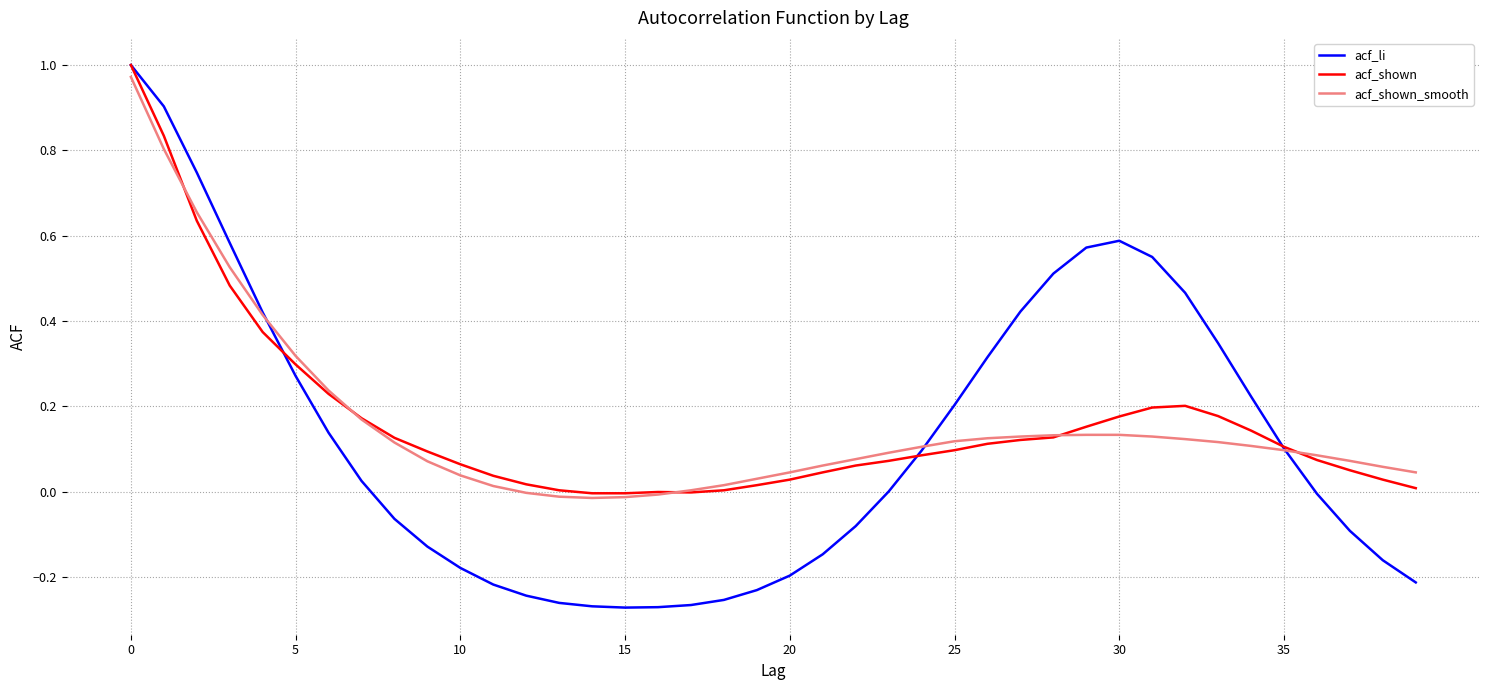

How many lines are shown in the chart?

3